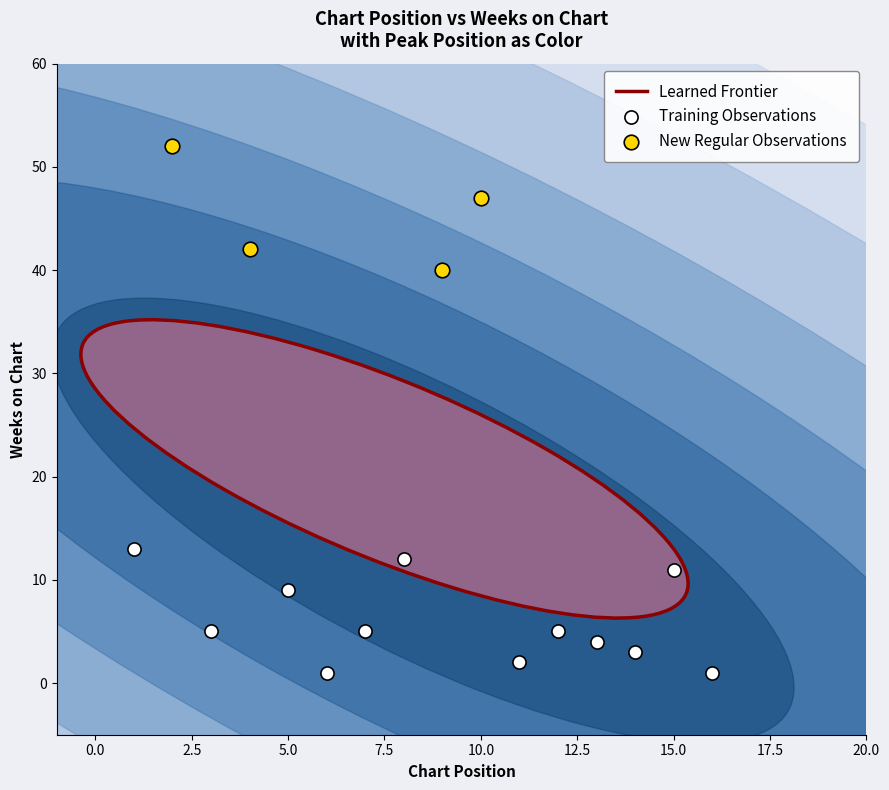

Which series contains the highest Y value?

New Regular Observations